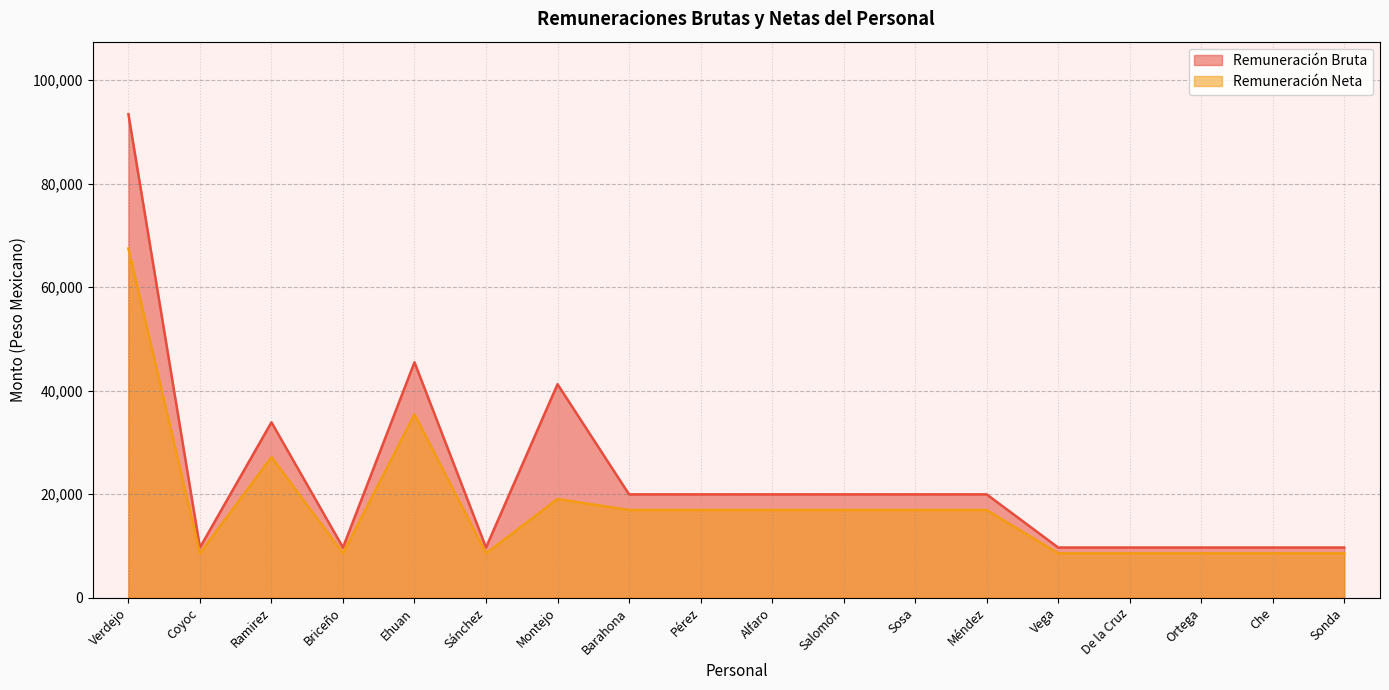

In Remuneración Neta, how many points are higher than both neighbors (excluding endpoints)?

3